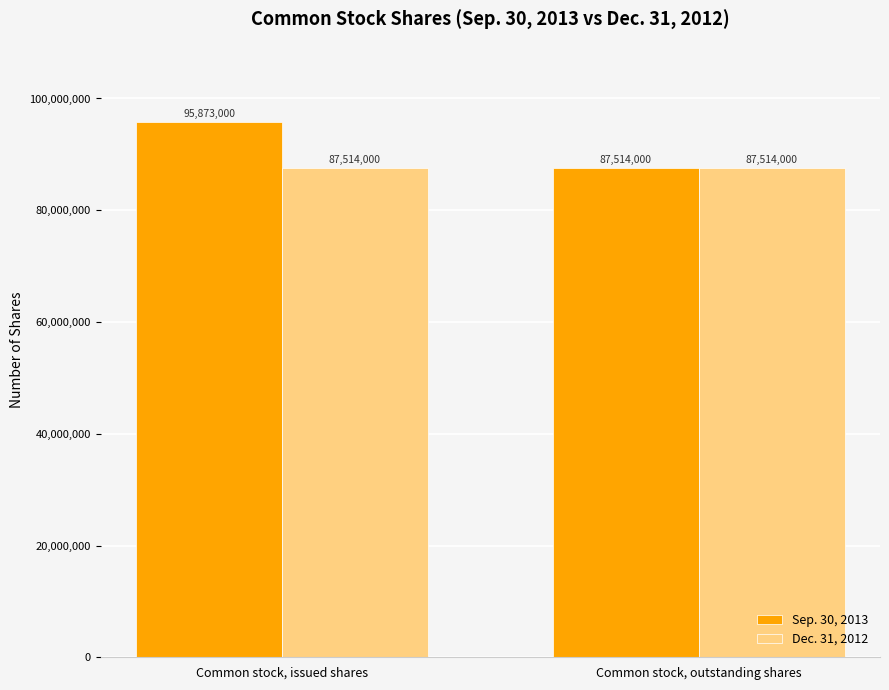

What is the label of the 2nd bar from the right?

Common stock, issued shares